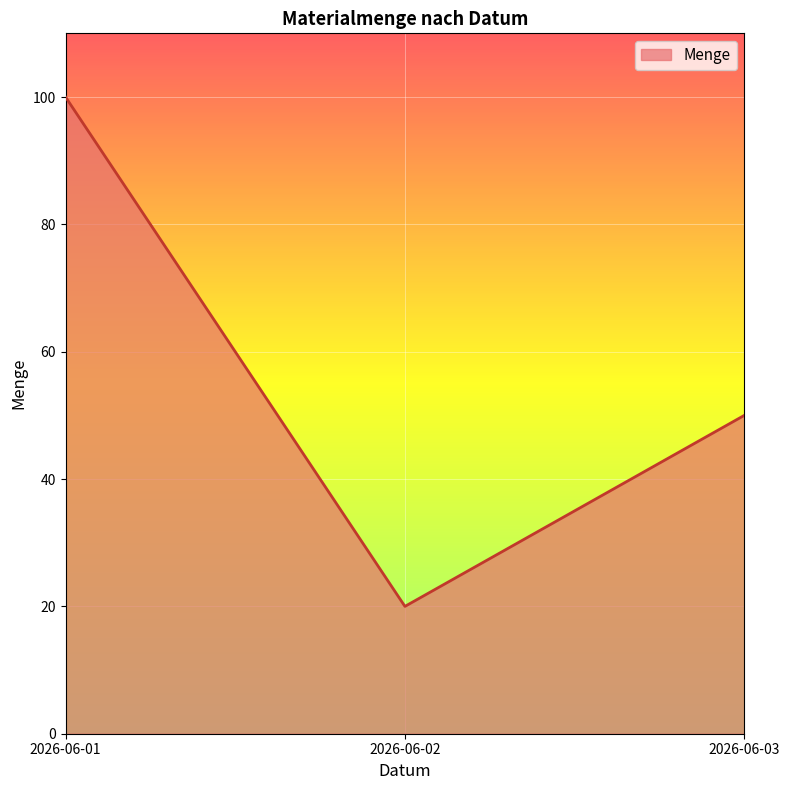

What is the difference between the maximum and minimum values?

80